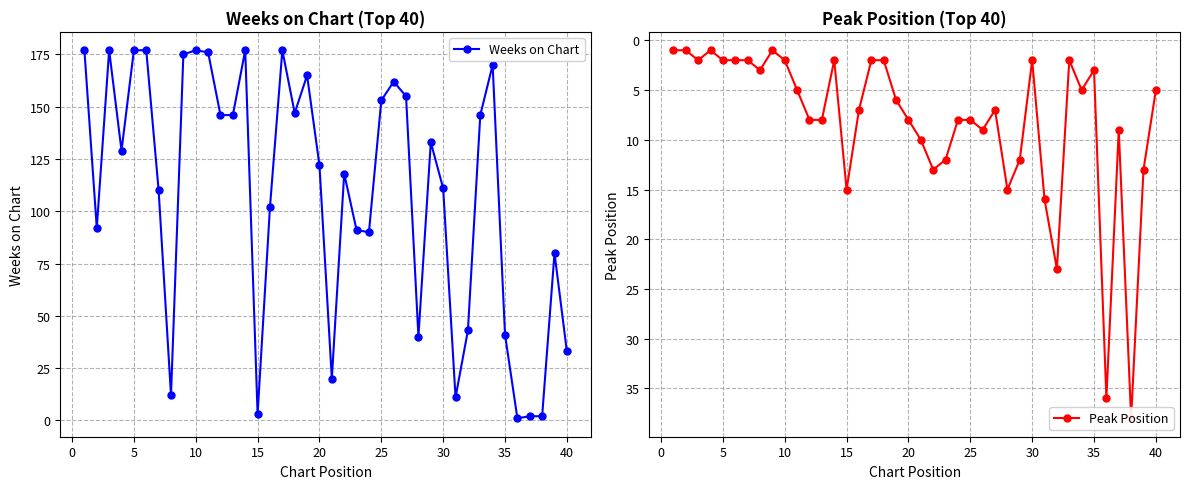

What is the minimum value for Peak Position?

1